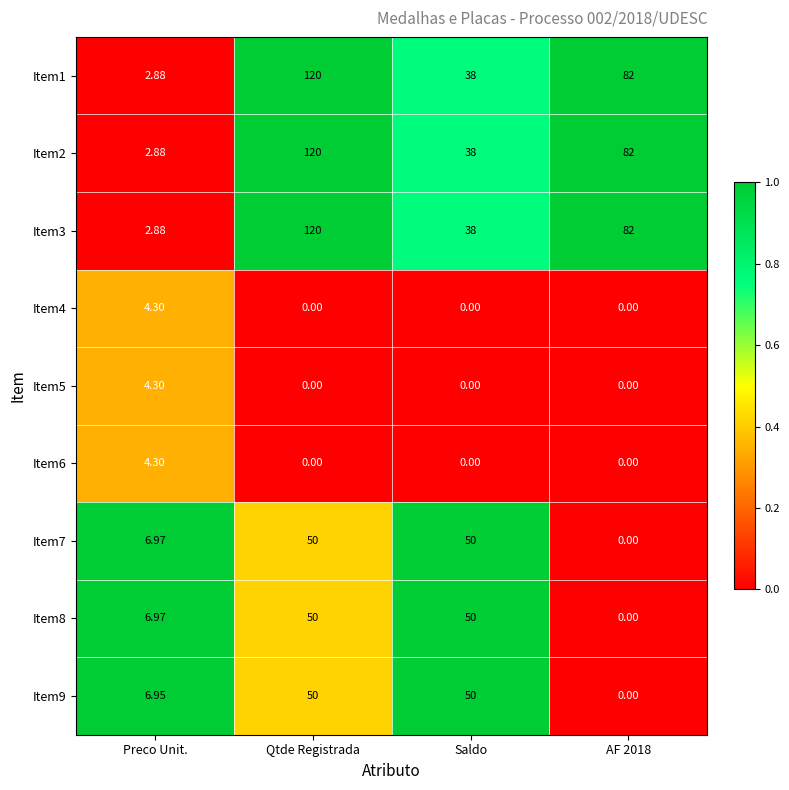

What is the difference between the highest and lowest values at Preco Unit.?

4.1